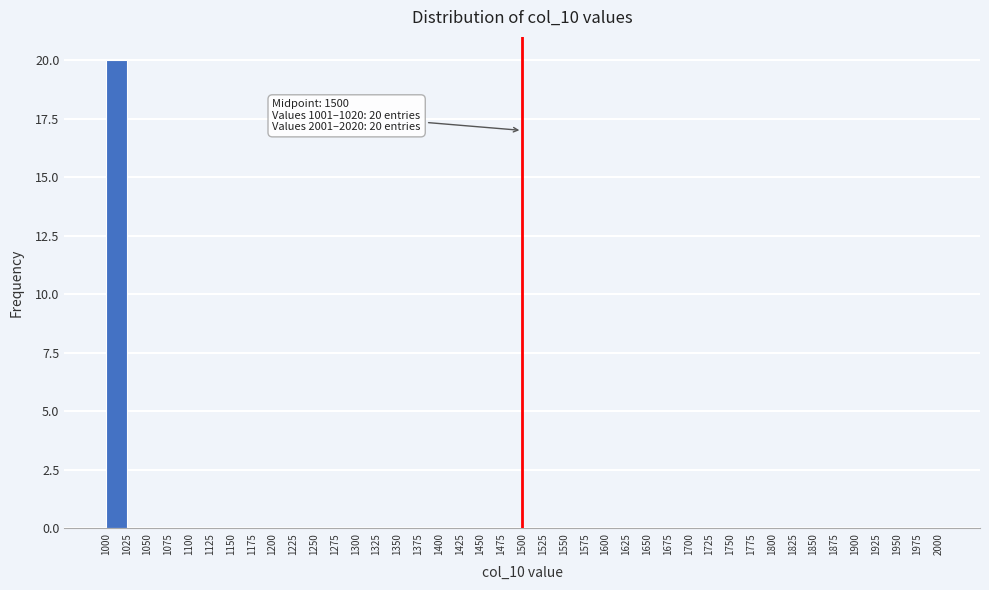

Over which range of the x-axis is the bar tallest?

1000 to 1025